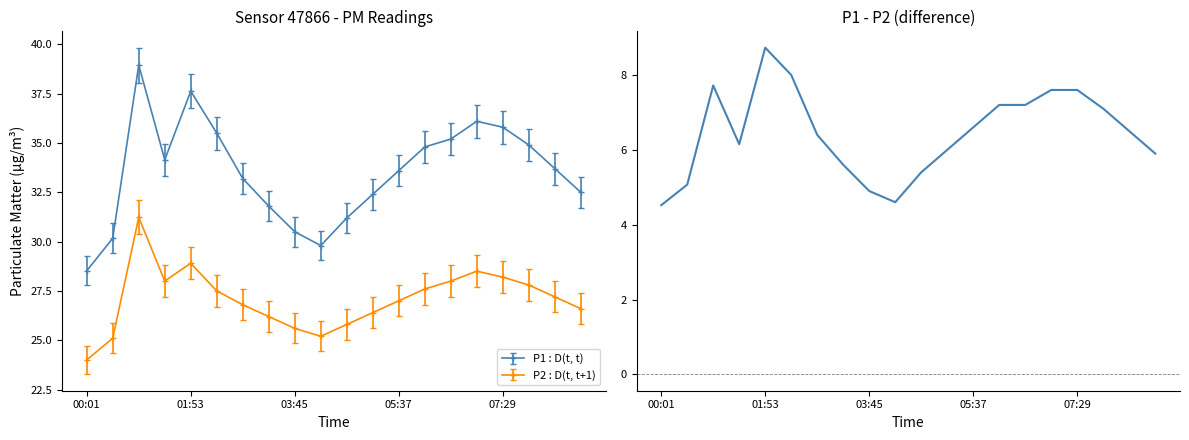

What is the change in value from 10 to 13?

+1.8